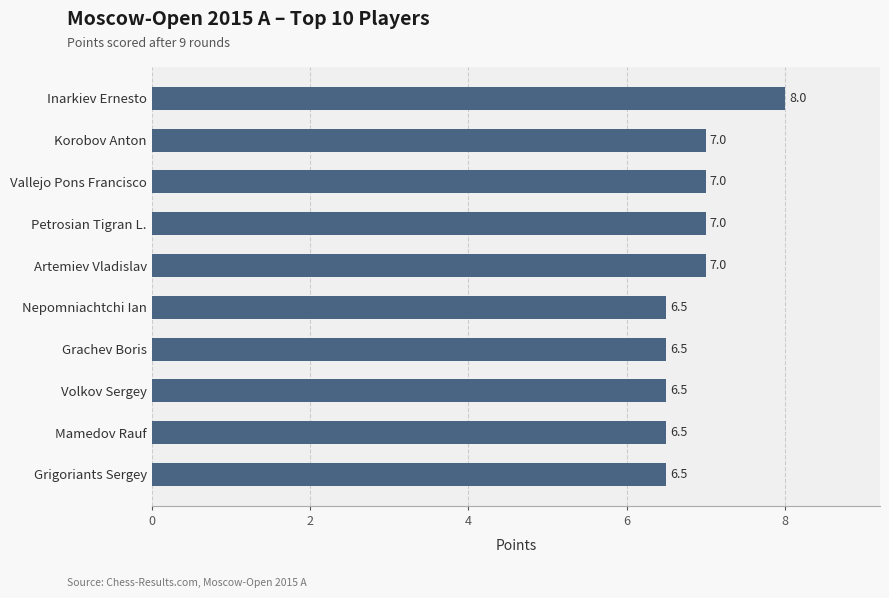

Reading bottom to top, transcribe all the data shown in this chart.

6.5	6.5	6.5	6.5	6.5	7.0	7.0	7.0	7.0	8.0